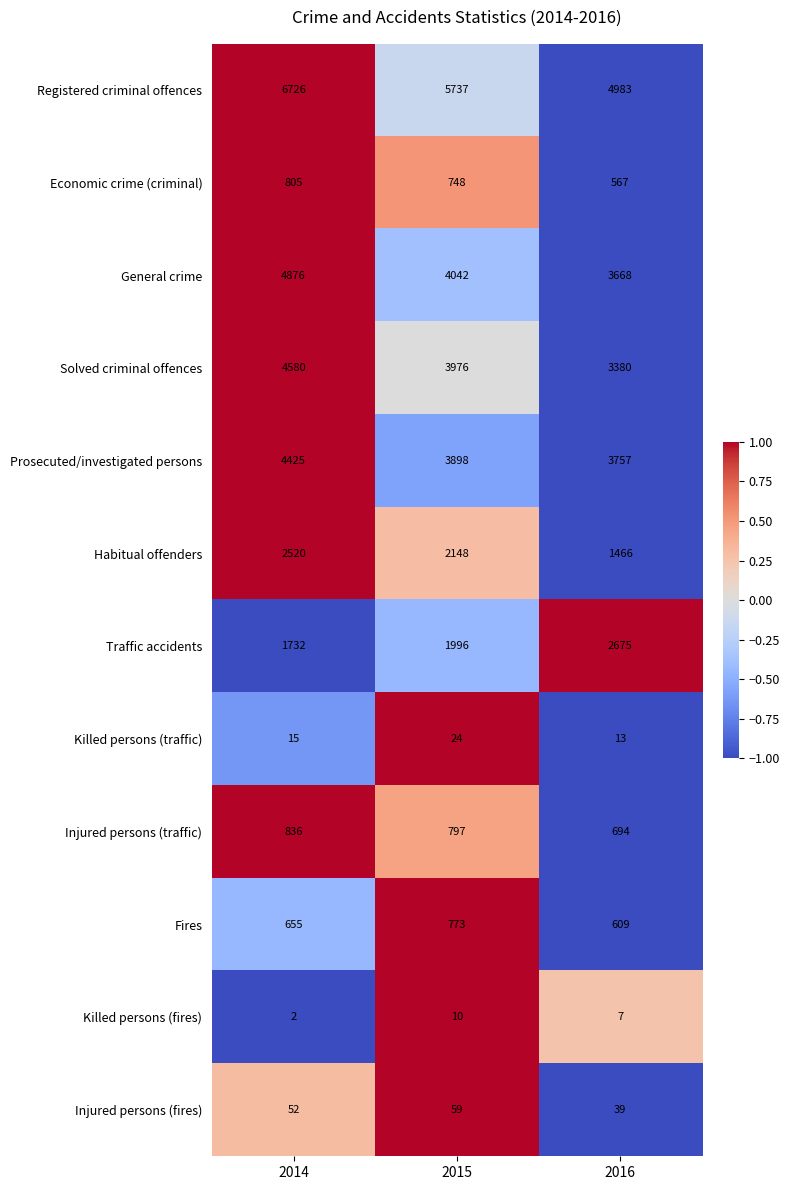

What is the difference between the highest and lowest values at 2015?

5727